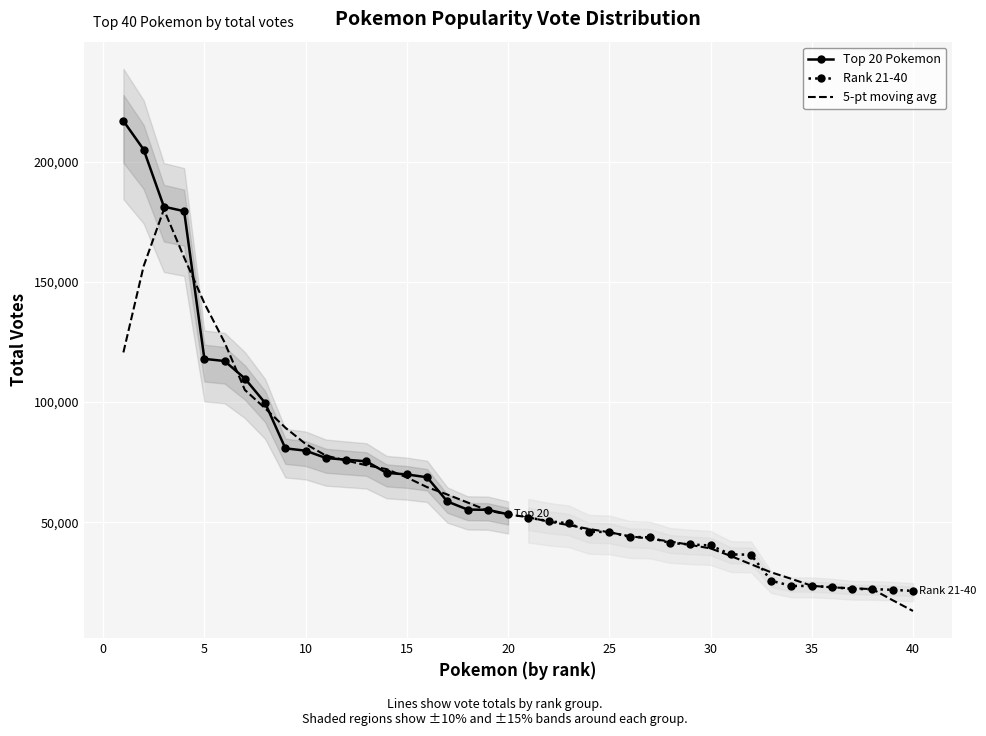

True or false: Rank 21-40 has a value of 59362 at Lapras.

False